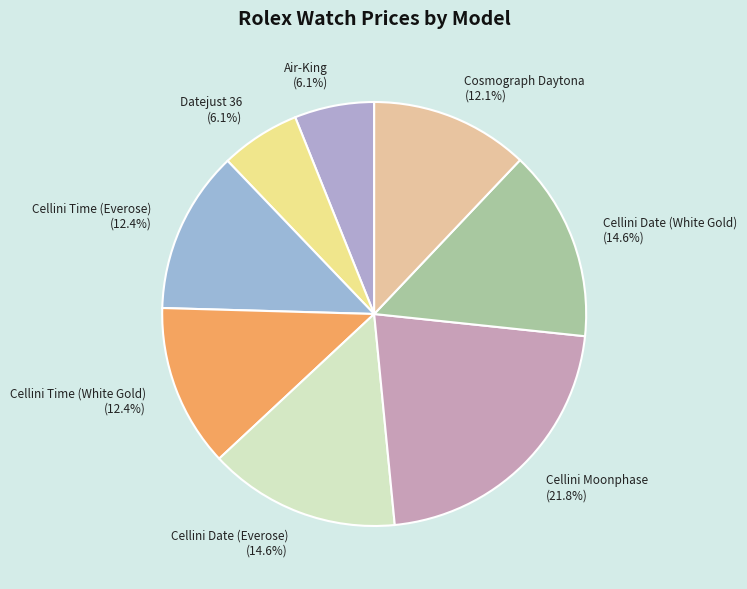

To the nearest percent, what portion does Cosmograph Daytona represent?

12%